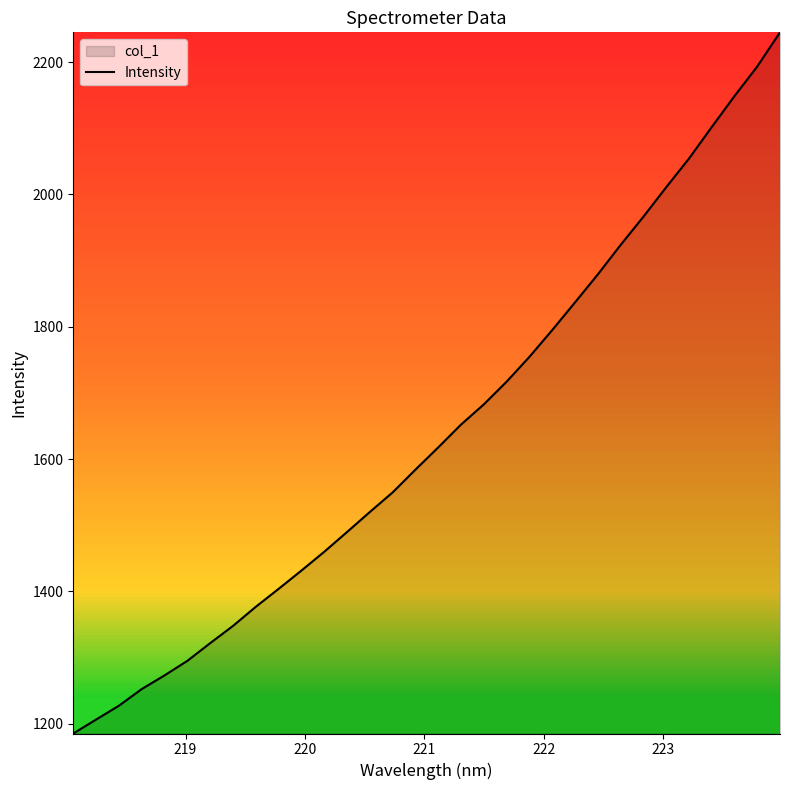

What is the minimum value shown in the chart?

1185.3